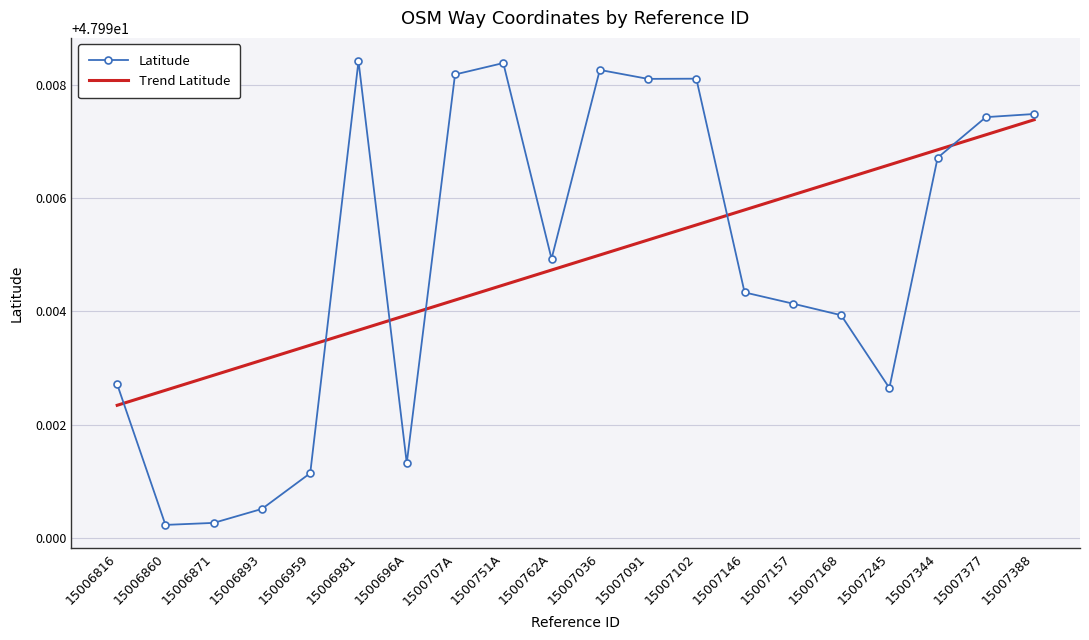

At how many categories does at least one series exceed 47?

20